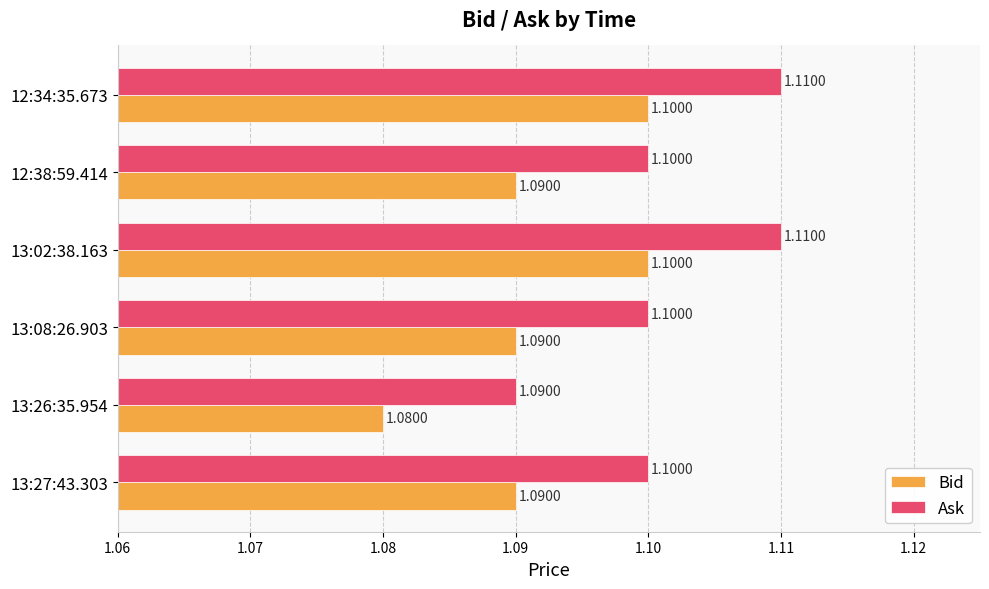

At 13:02:38.163, list the series in order from smallest to largest.

Bid, Ask